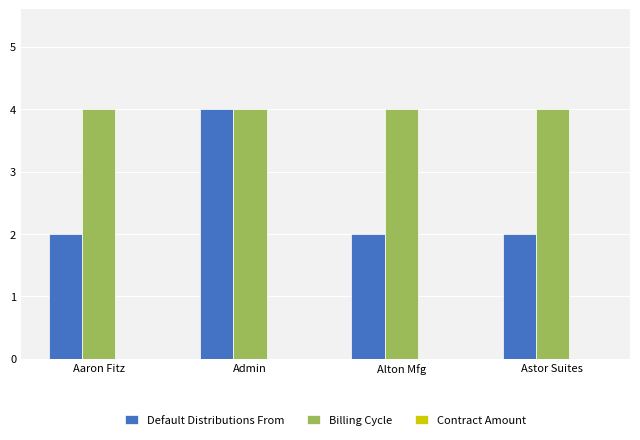

Which series changed the most between Aaron Fitz and Admin?

Default Distributions From